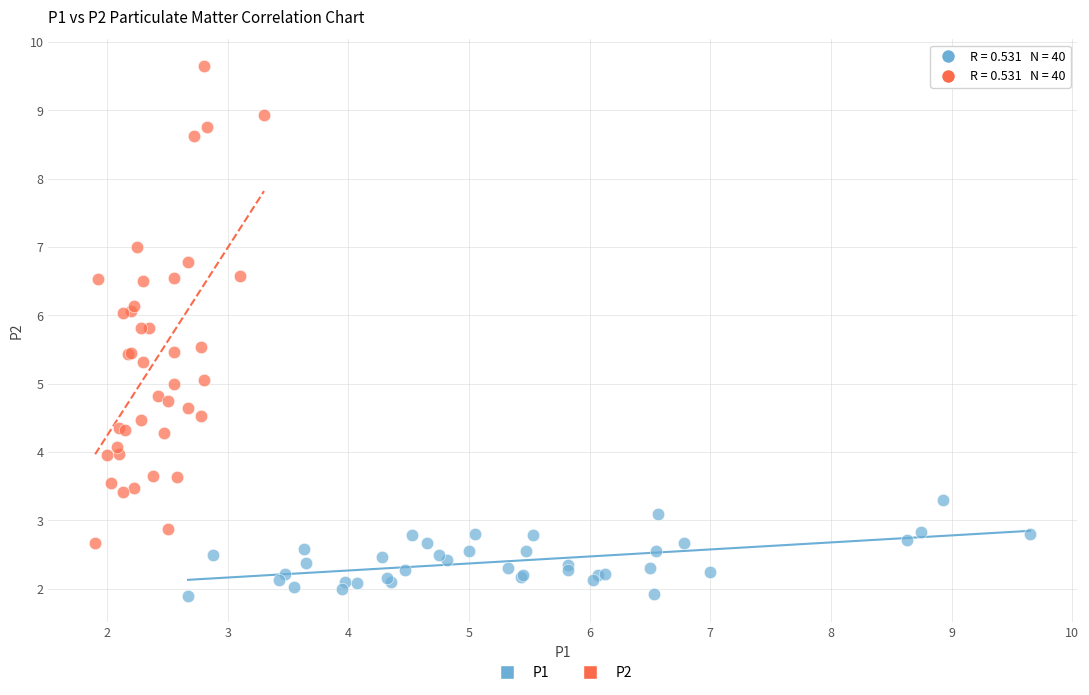

Which series reaches the maximum Y coordinate?

P2